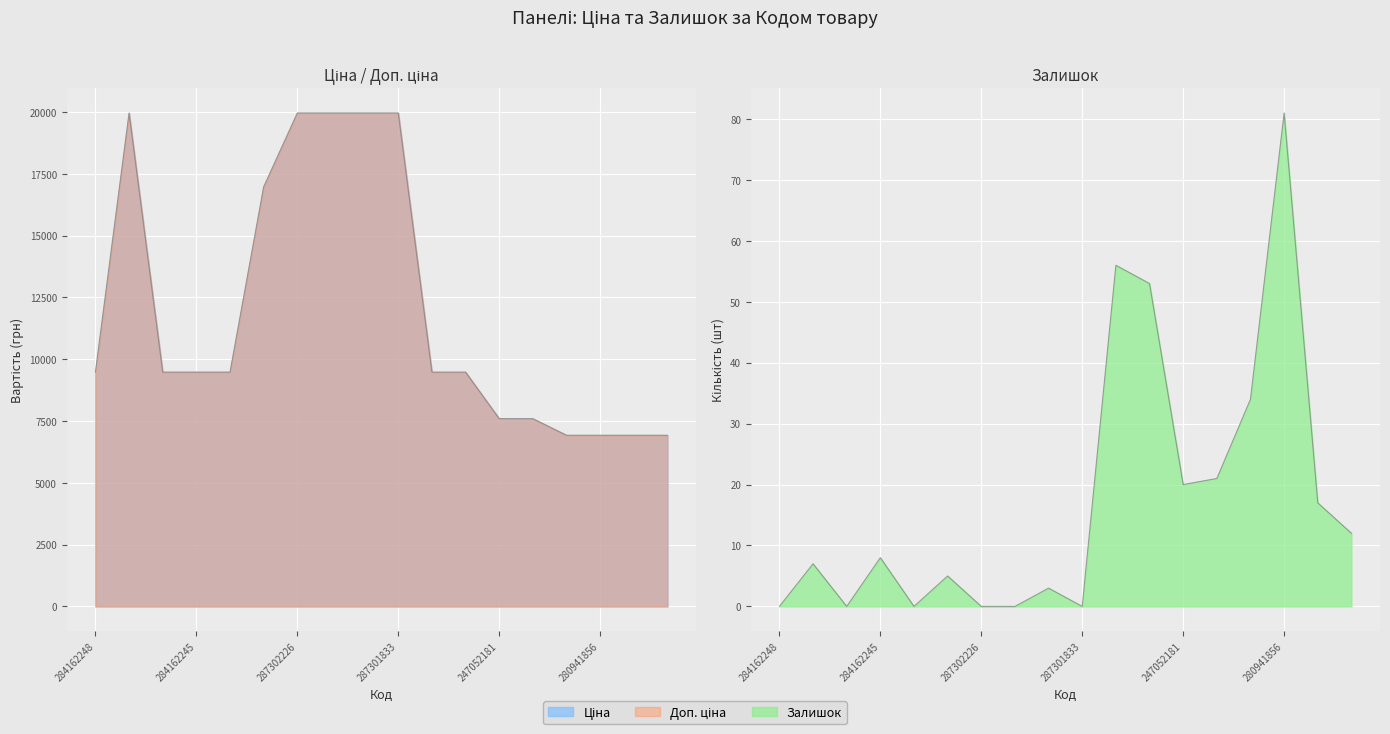

Which series has the widest spread of values?

Ціна